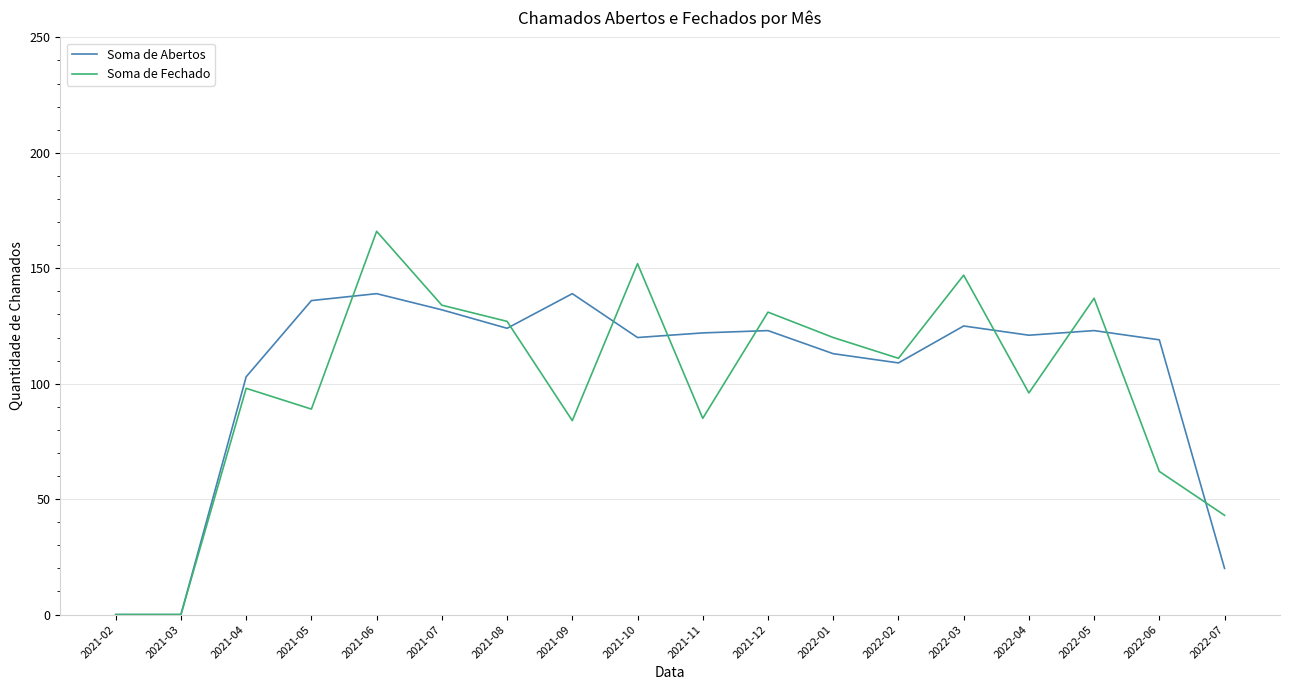

What position from the right is 2021-12?

8